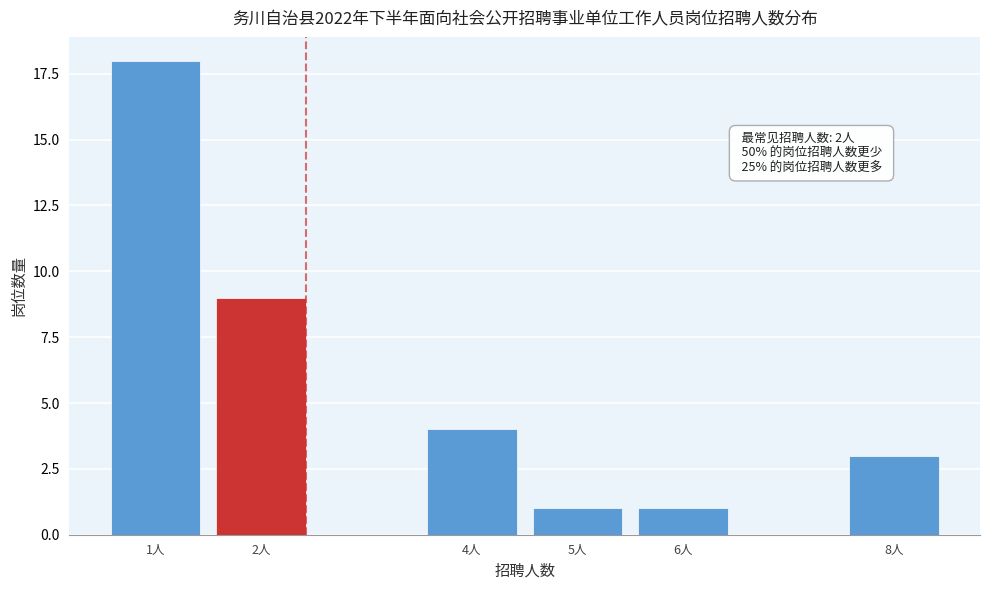

Reading left to right, list all the values displayed in this chart.

18	9	4	1	1	3